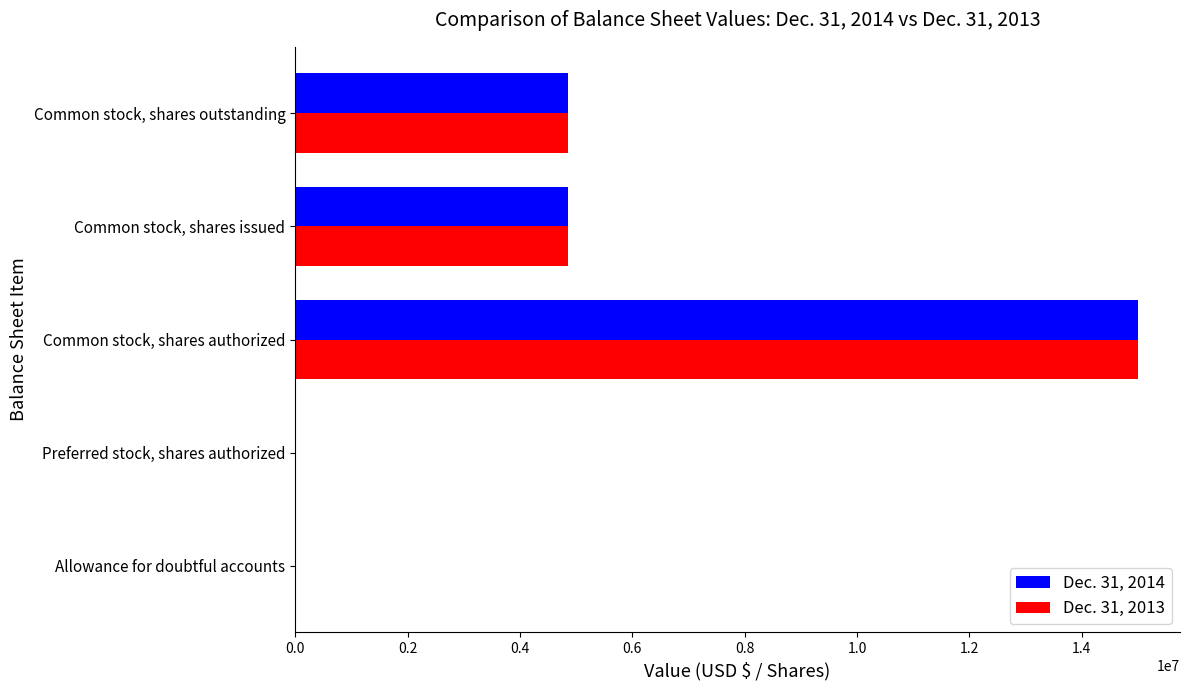

Which label corresponds to the largest value in the chart?

Common stock, shares authorized